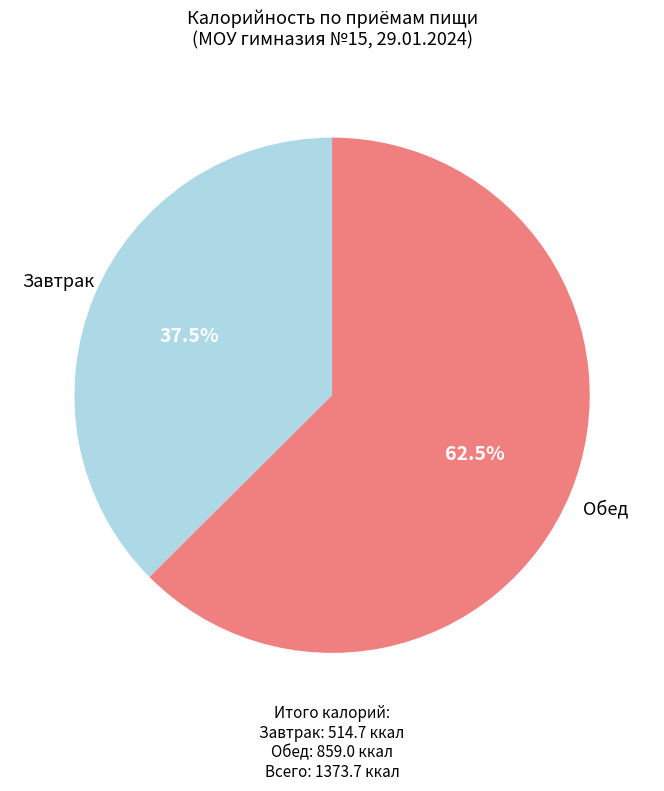

Is Завтрак the majority of the pie?

No